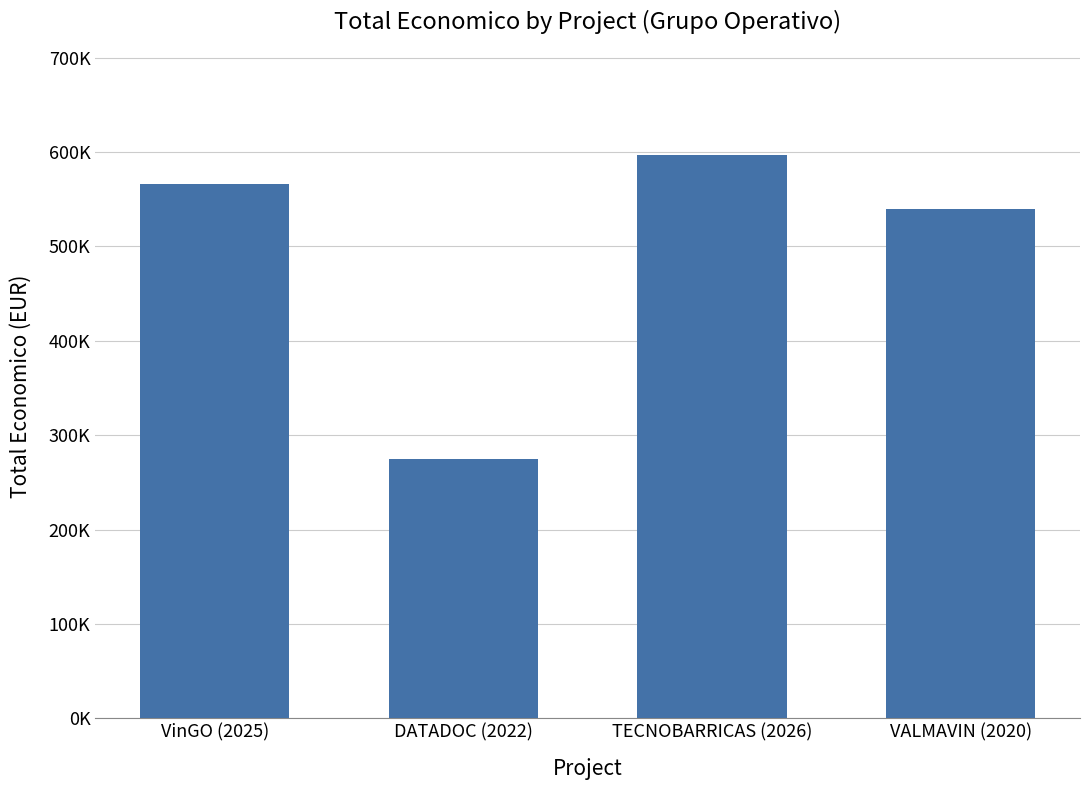

Does the chart contain any negative values?

No